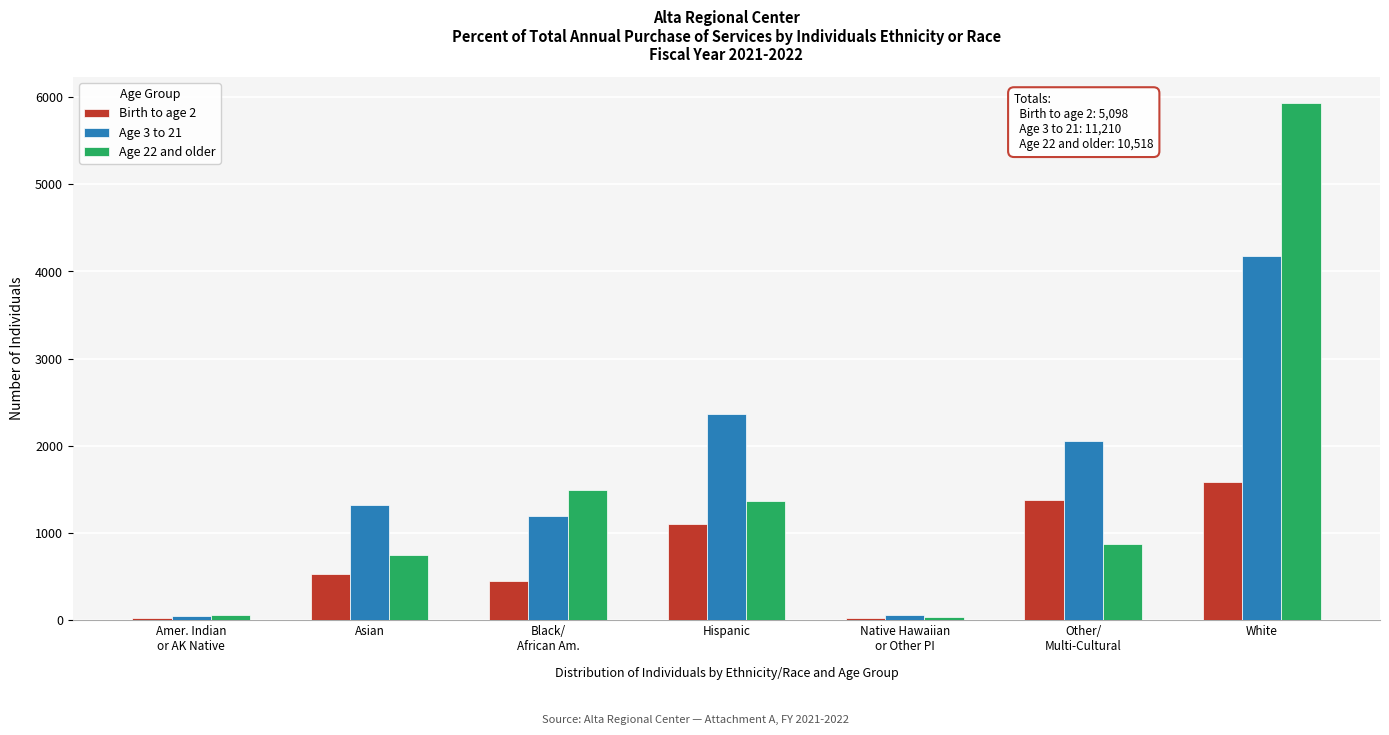

What is the total value across all series at Hispanic?

4841